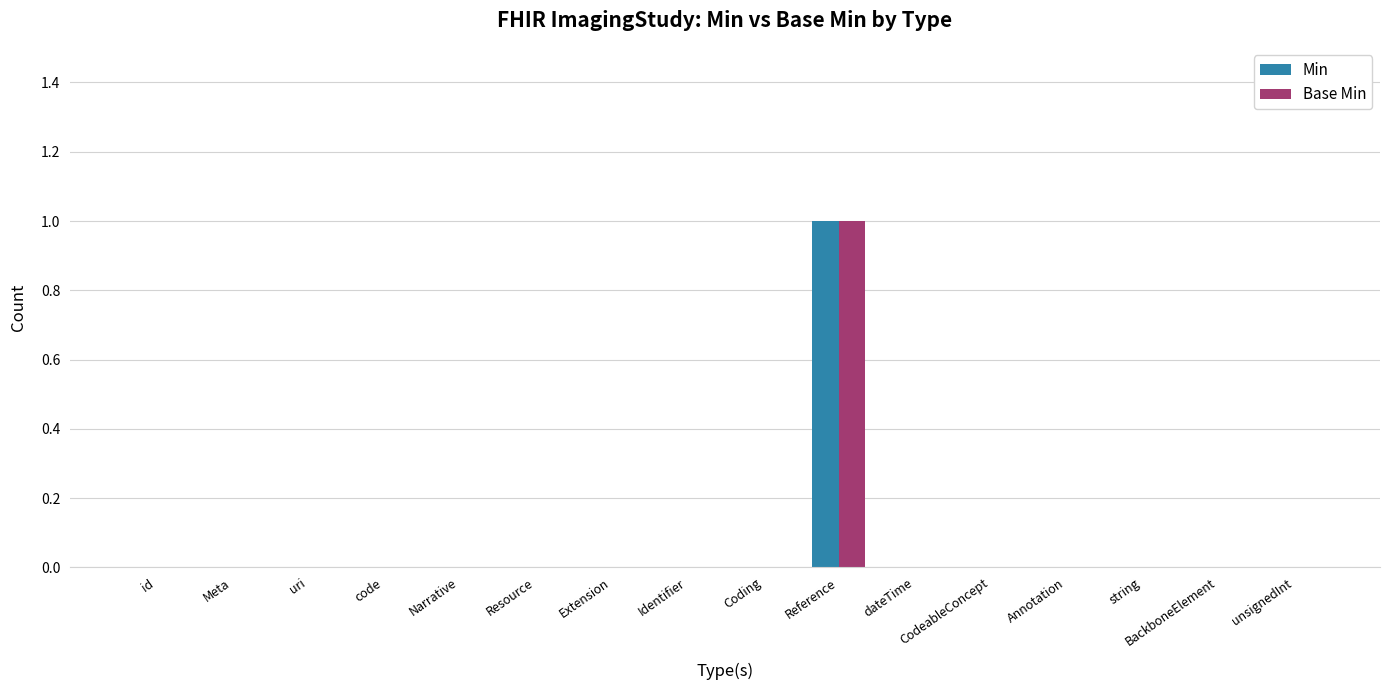

Which label corresponds to the largest value in the chart?

Reference